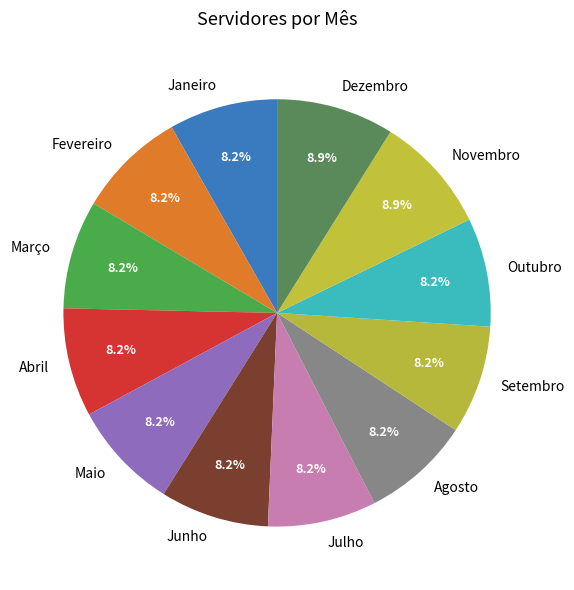

Is it true that Dezembro is 9% of the pie?

True